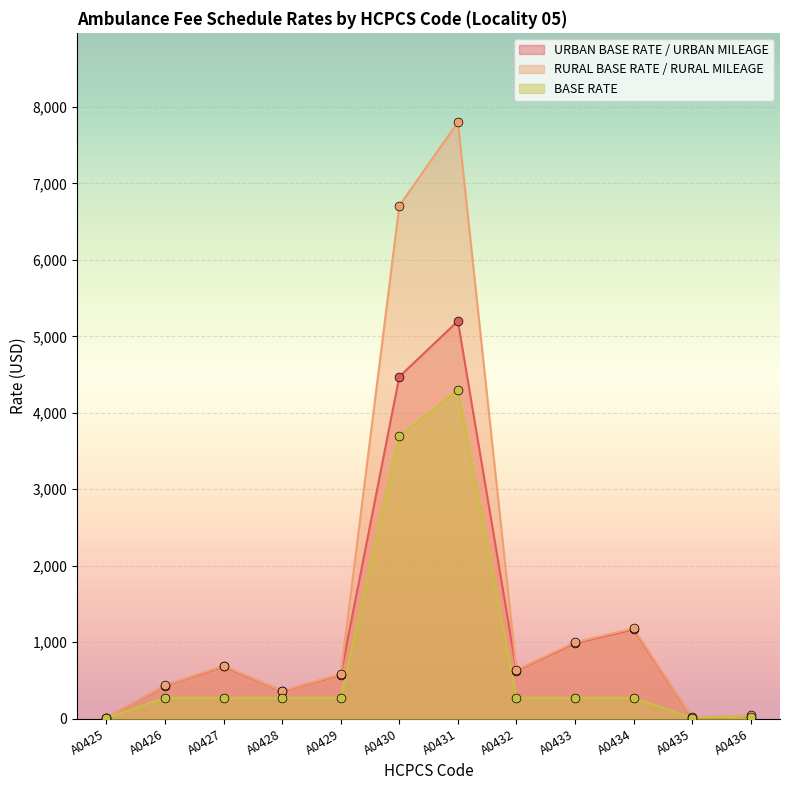

Is the value of RURAL BASE RATE / RURAL MILEAGE at A0433 greater than the value of BASE RATE at A0428?

Yes